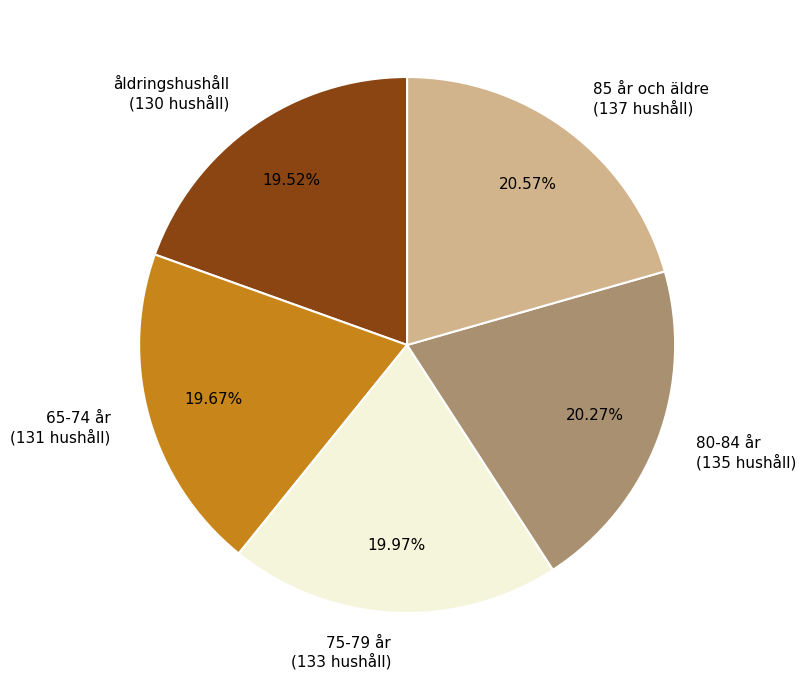

How many slices are in this pie chart?

5